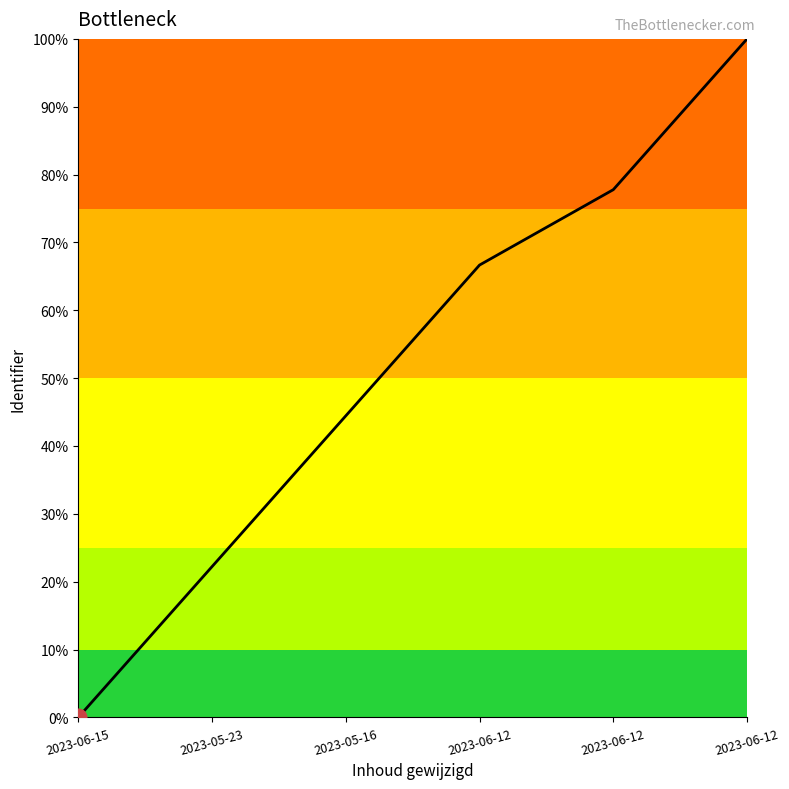

At which label does the data first exceed 66?

2023-06-12